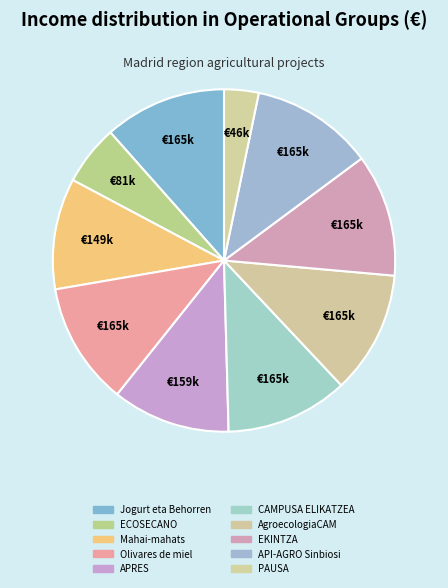

Approximately how many times larger is the value at AgroecologiaCAM compared to API-AGRO Sinbiosi?

1.0